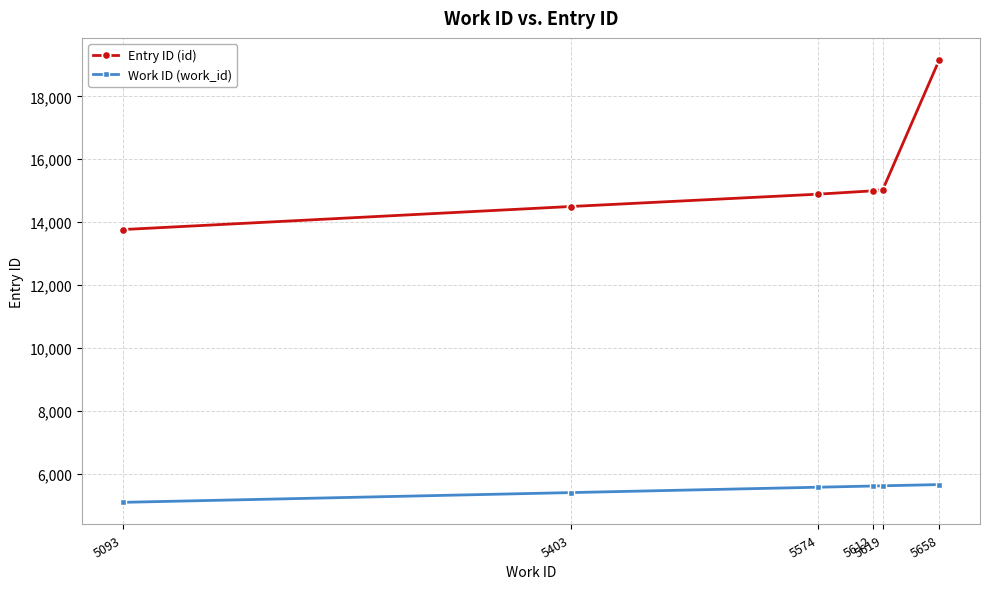

Between 5403 and 5612, which series saw the biggest shift?

Entry ID (id)